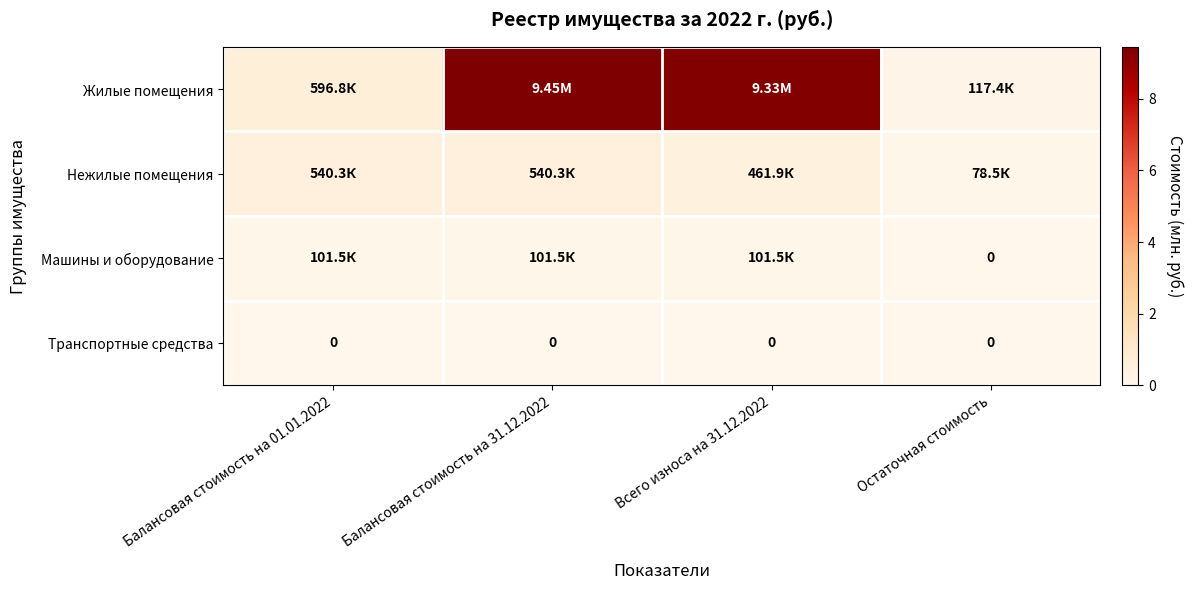

Which series has the largest total across all categories?

Жилые помещения